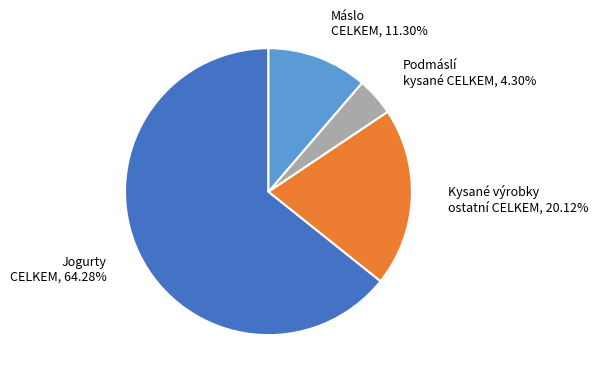

Is there a majority slice in this chart?

Yes